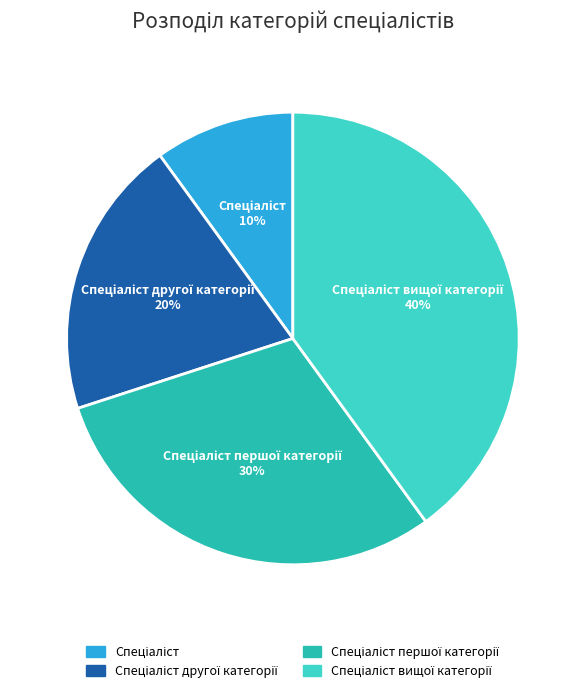

Is there a majority slice in this chart?

No